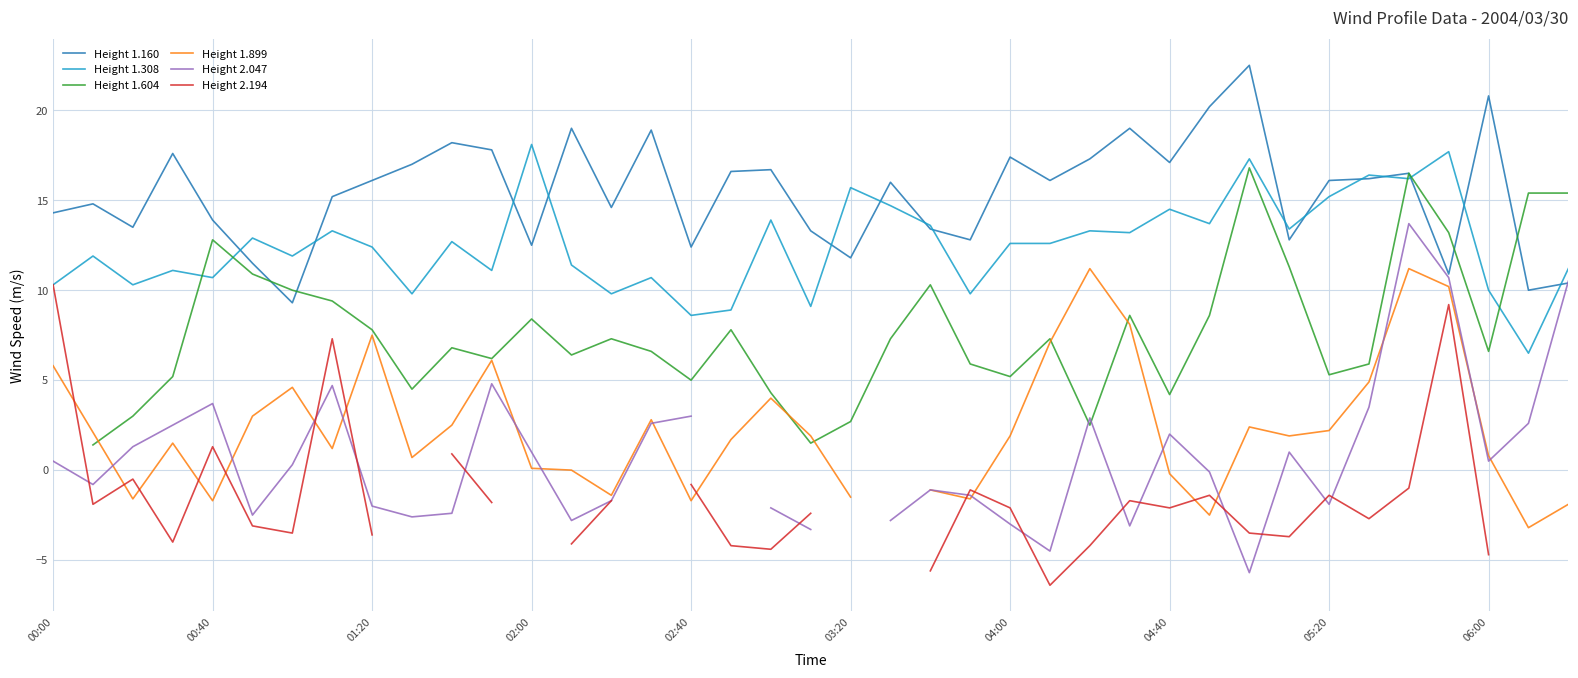

True or false: Height 2.047 has a value of -2.4 at 10.

True